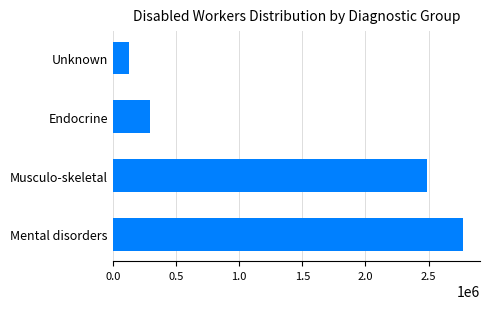

Reading bottom to top, transcribe all the data shown in this chart.

Mental disorders=2768928	Musculo-skeletal=2488374	Endocrine=296207	Unknown=124199